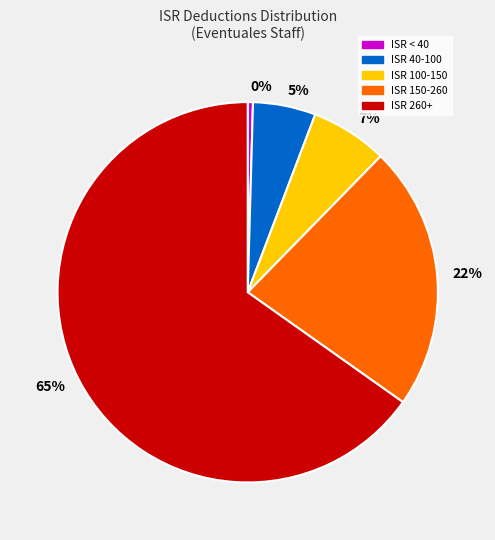

Which category has the biggest portion of the pie?

ISR 260+